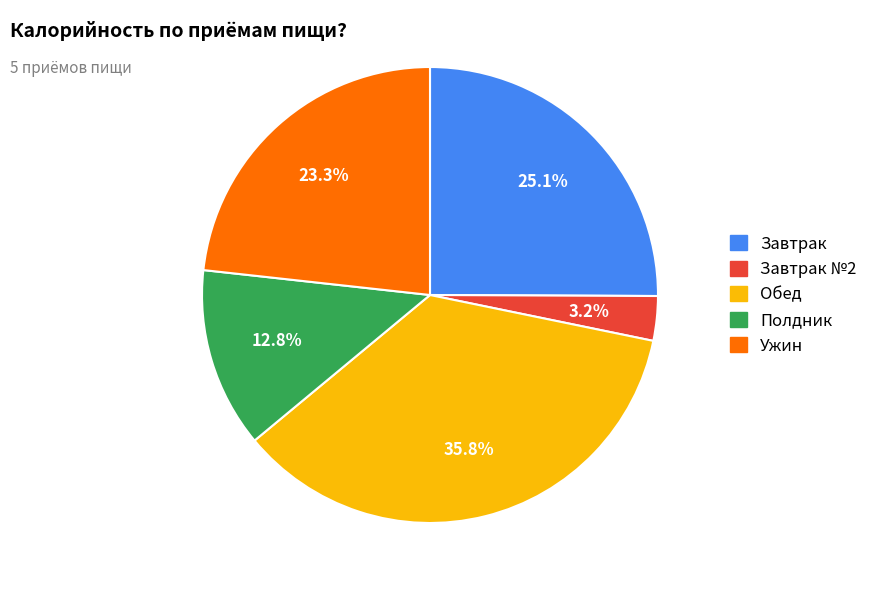

Is there any slice that represents more than half of the pie?

No